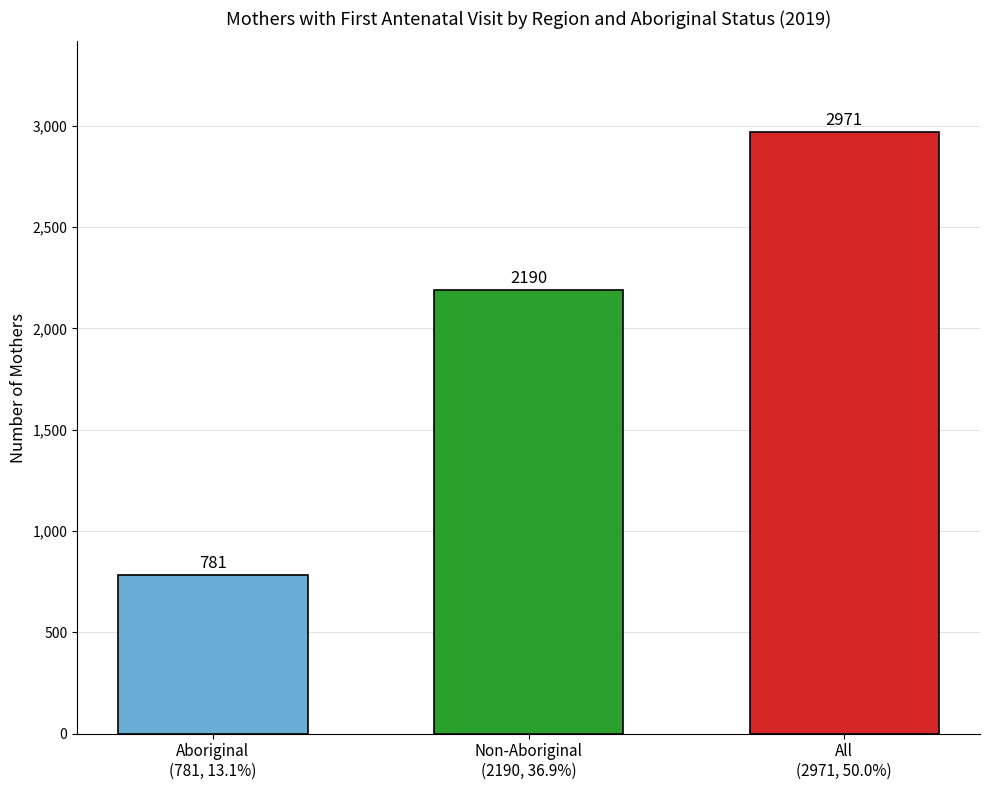

How many categories are shown in the chart?

3